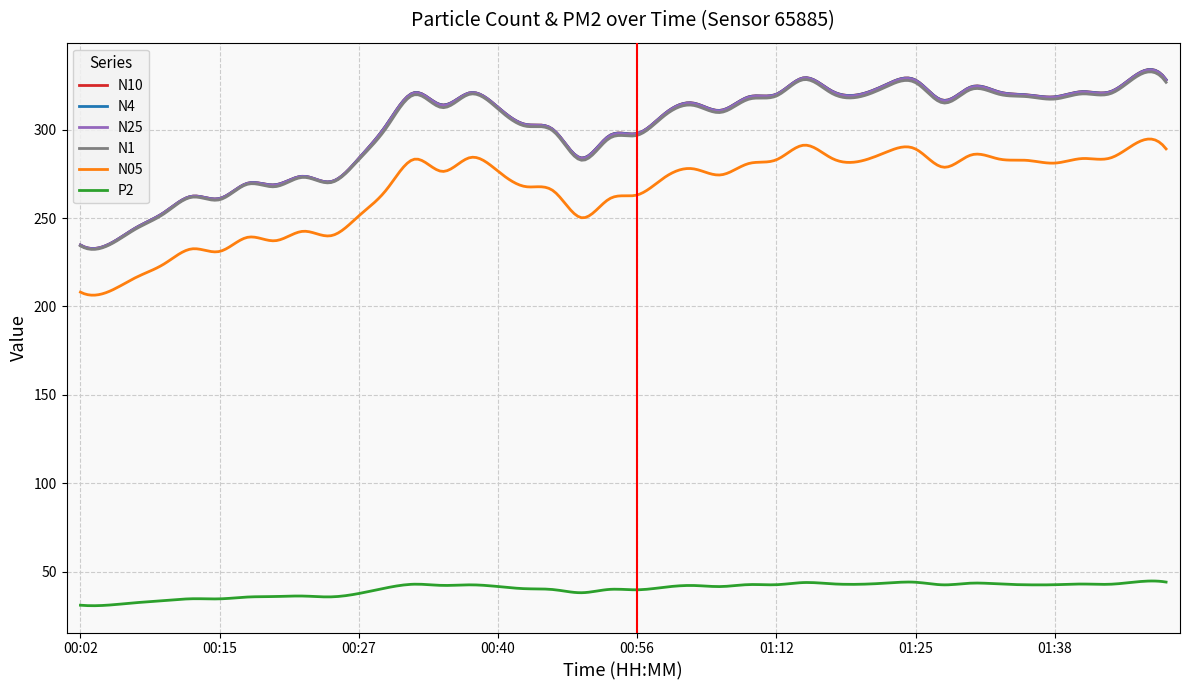

Which series has the widest spread of values?

N10